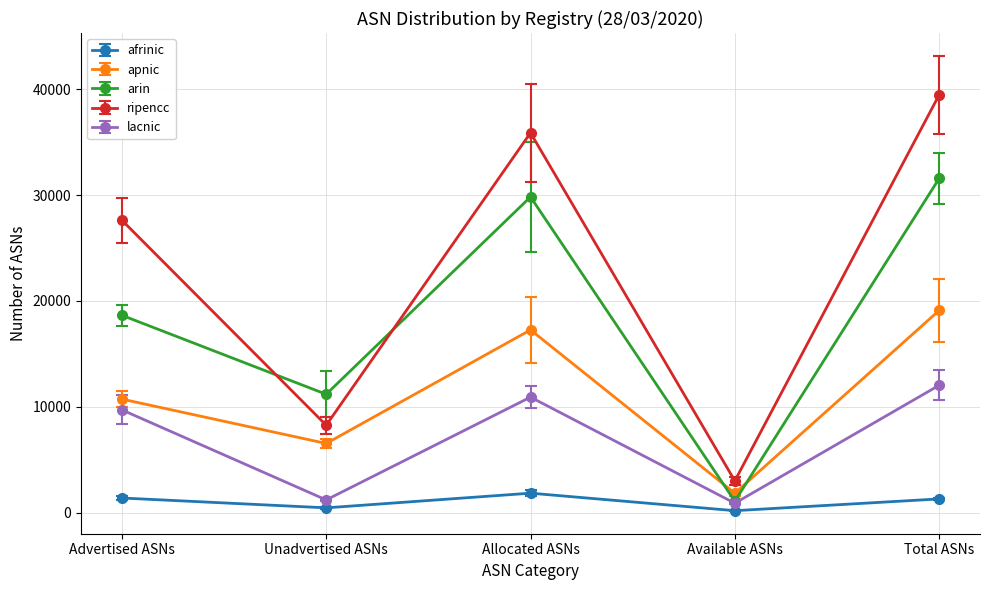

What is the maximum value shown in the chart?

39454